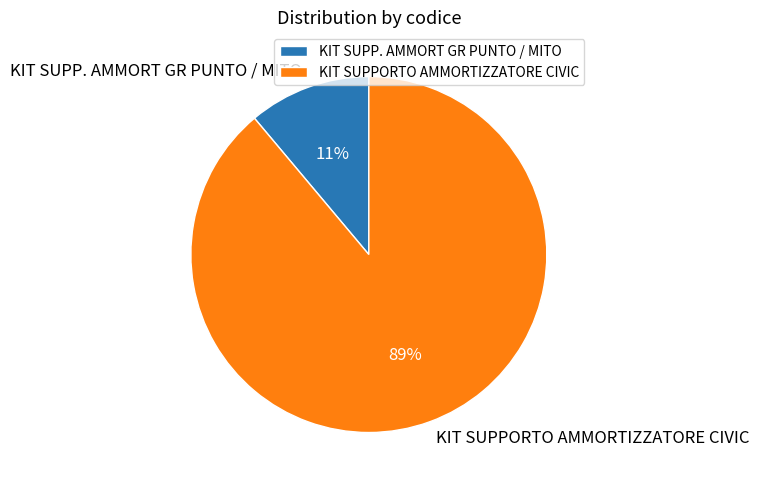

To the nearest percent, what portion does KIT SUPP. AMMORT GR PUNTO / MITO represent?

11%